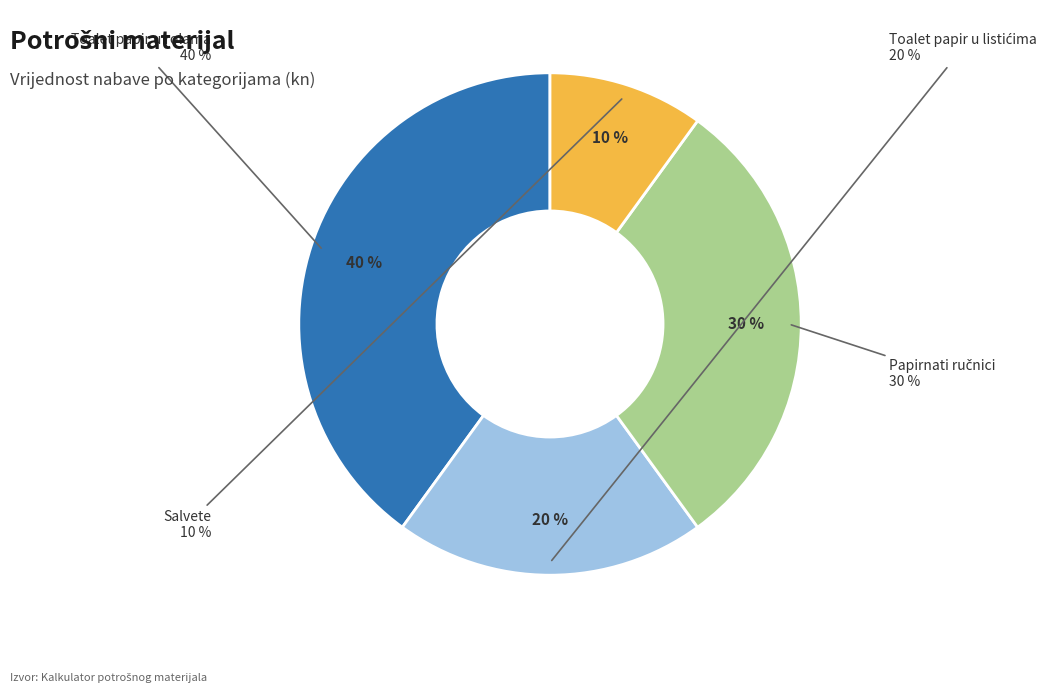

Is the sum of Salvete and Toalet papir u rolama greater than half?

No